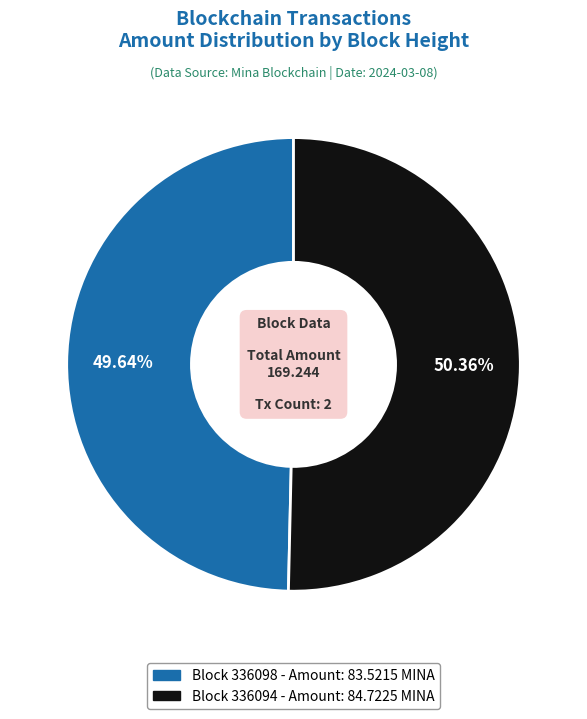

Is there a majority slice in this chart?

Yes